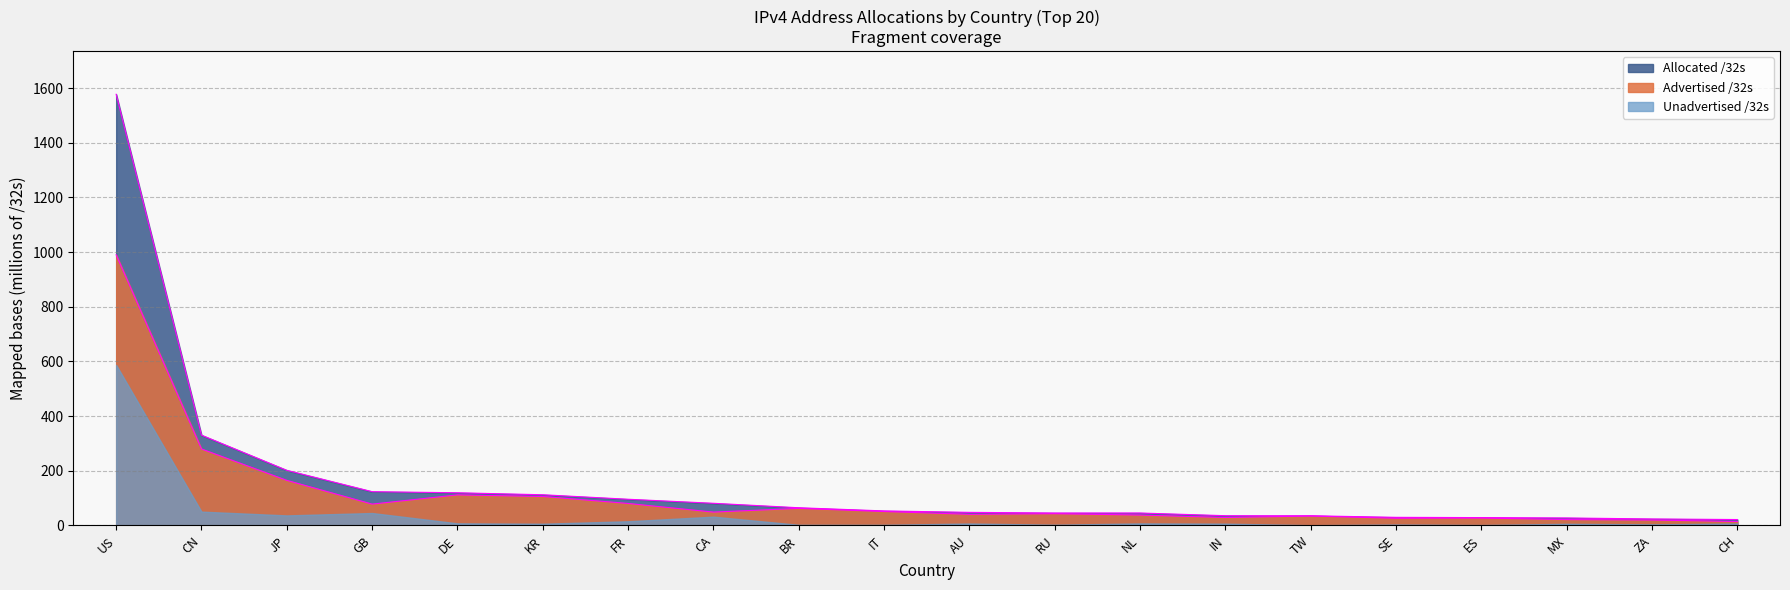

What is the label of the 14th point from the right?

FR